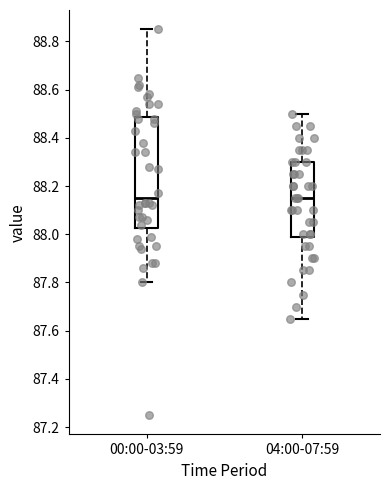

Reading left to right, read every box against the y-axis: the position of its median line, the range the box covers, and the ends of its whiskers. The values are not printed on the chart, so give them approximately, as read against the axis.

00:00-03:59: median 88.16, box 88.02 to 88.48, whiskers 87.80 to 88.86
04:00-07:59: median 88.16, box 87.98 to 88.30, whiskers 87.66 to 88.50